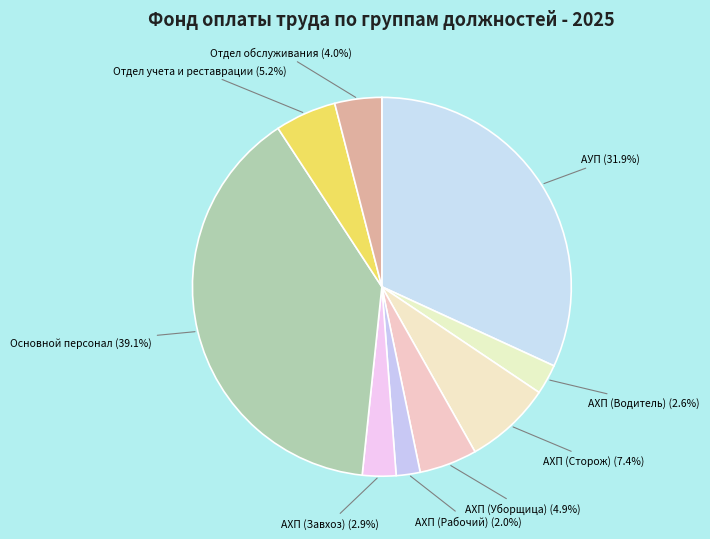

Which has a higher value, Отдел обслуживания or Отдел учета и реставрации?

Отдел учета и реставрации